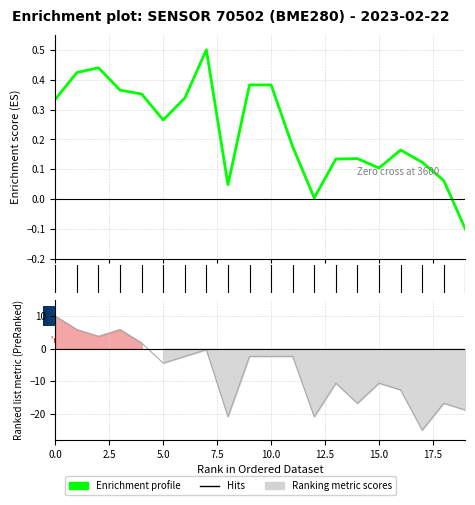

How many data points in pressure are less than 0?

1